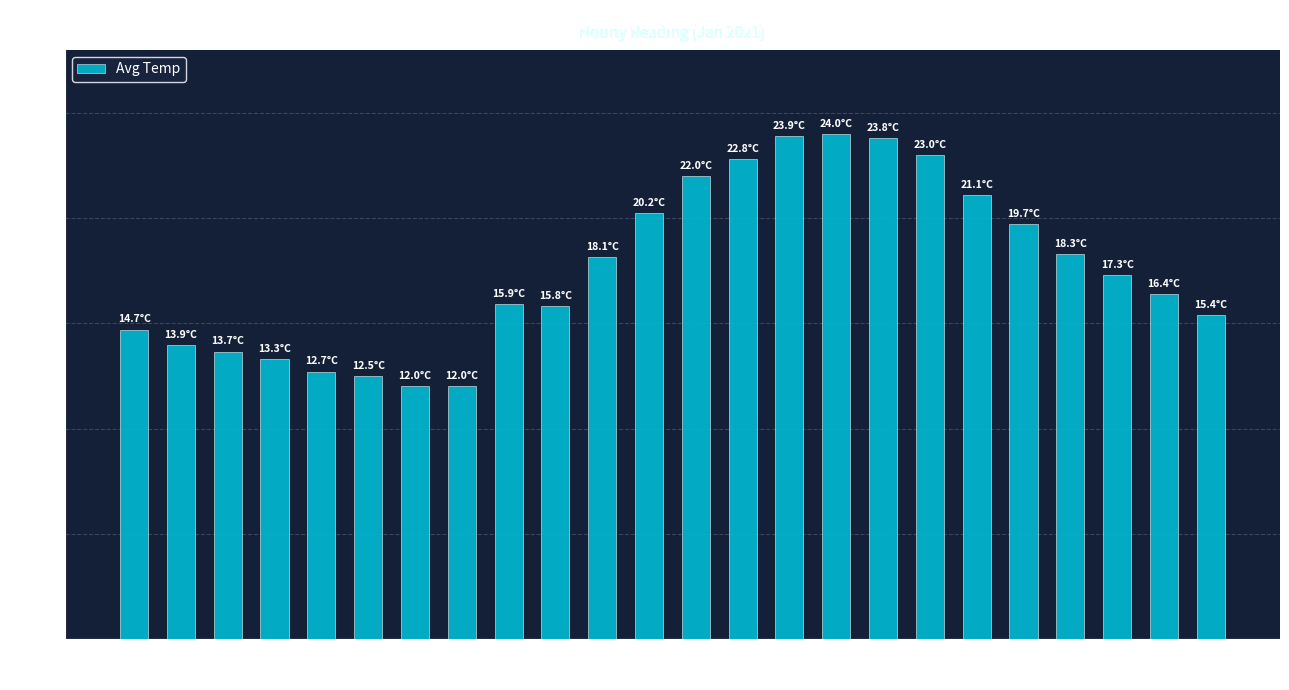

What is the sum of the values at 05:00 and 11:00?

32.8